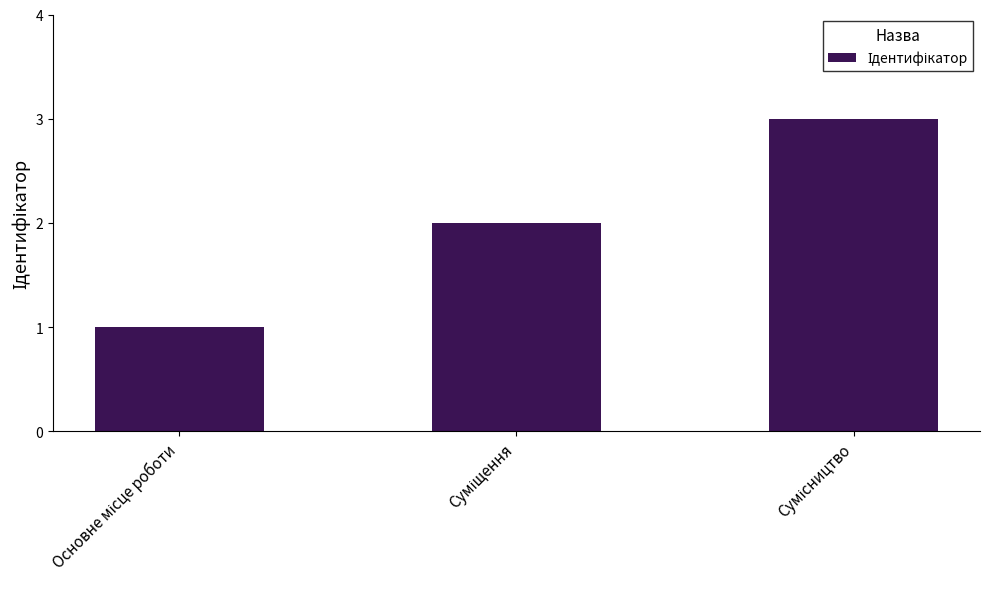

What is the maximum value shown in the chart?

3